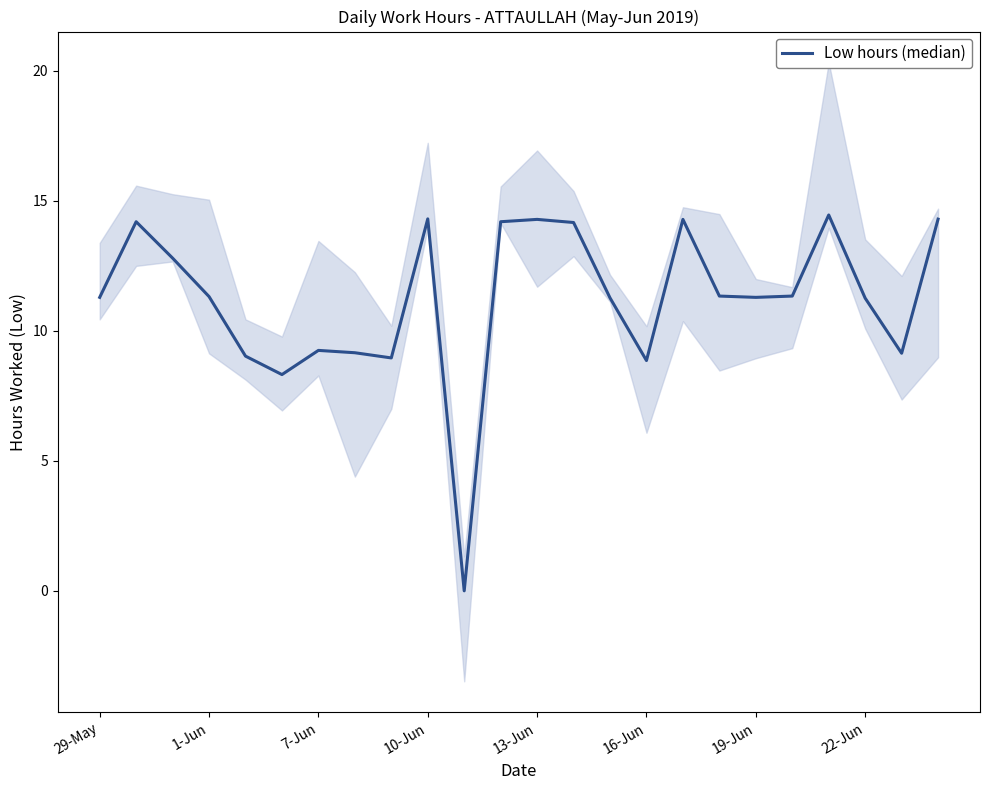

How many data points are above 11?

16